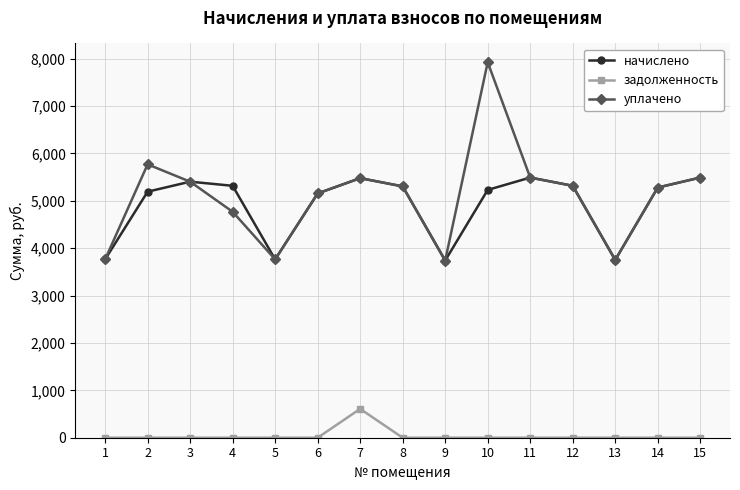

Where is the first local maximum for начислено?

3